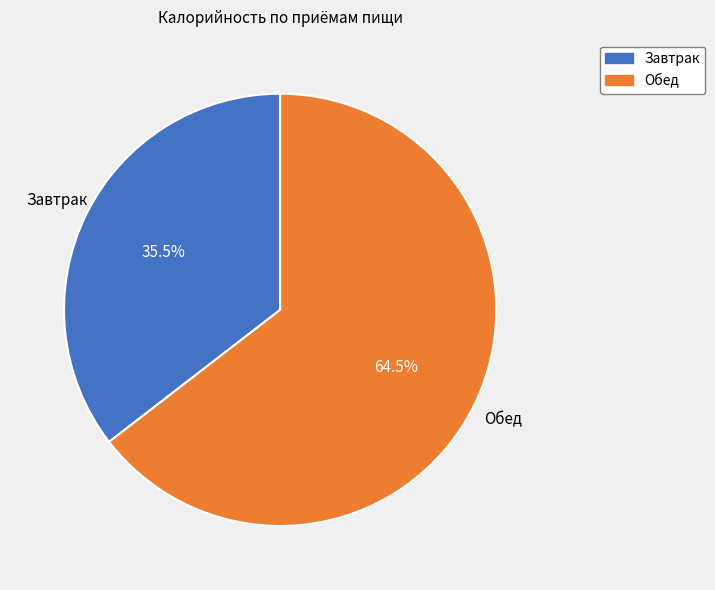

What is the largest slice in the pie chart?

Обед